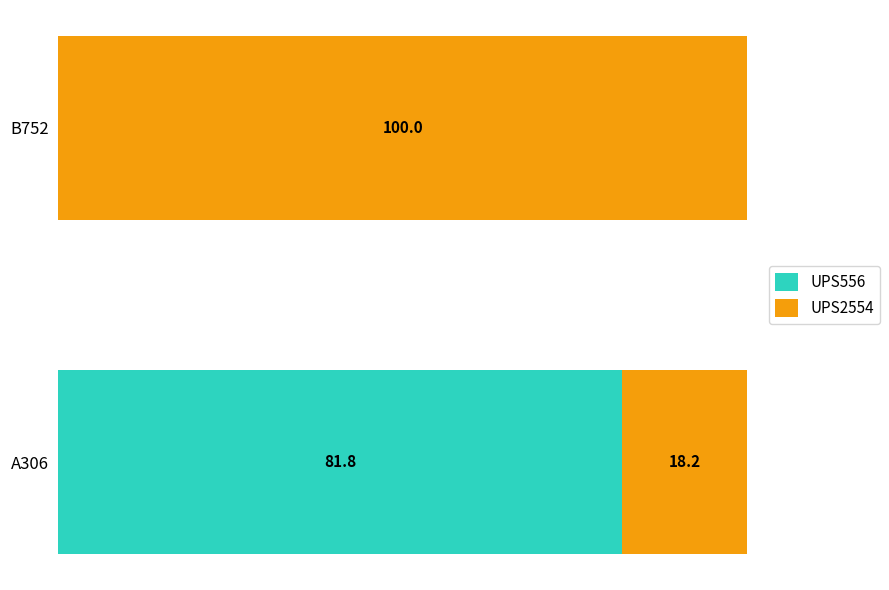

What is the difference between the maximum and minimum values in the UPS556 series?

81.8